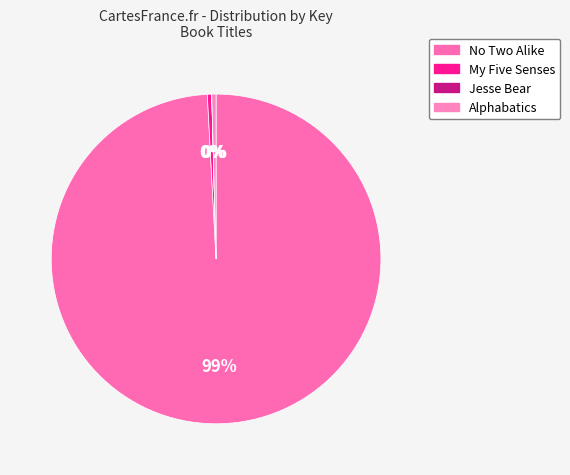

Which slice is the smallest?

Jesse Bear
(9780689809309)